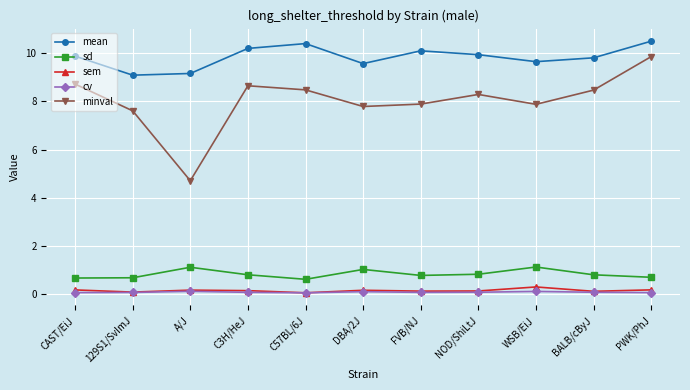

Which series has the widest spread of values?

minval